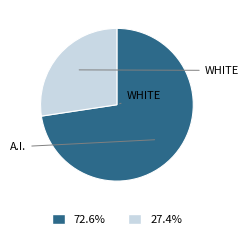

Is there a majority slice in this chart?

Yes